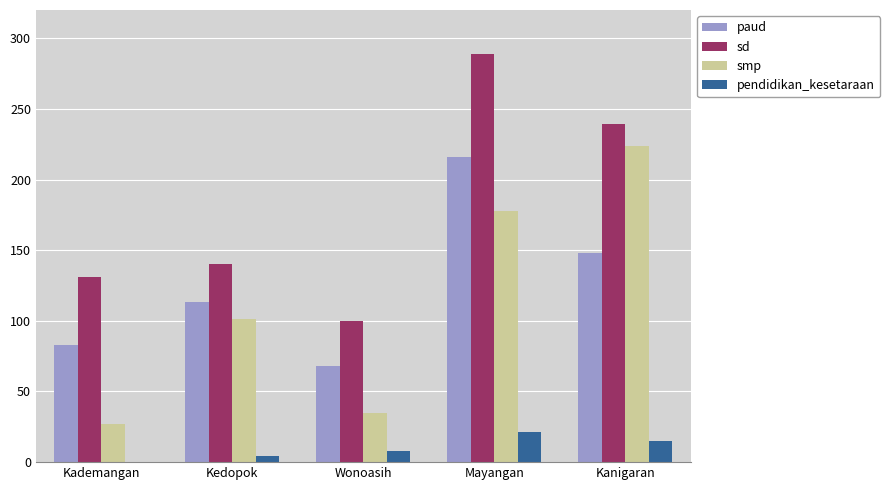

What is the sum of the paud values at Wonoasih and Kademangan?

151